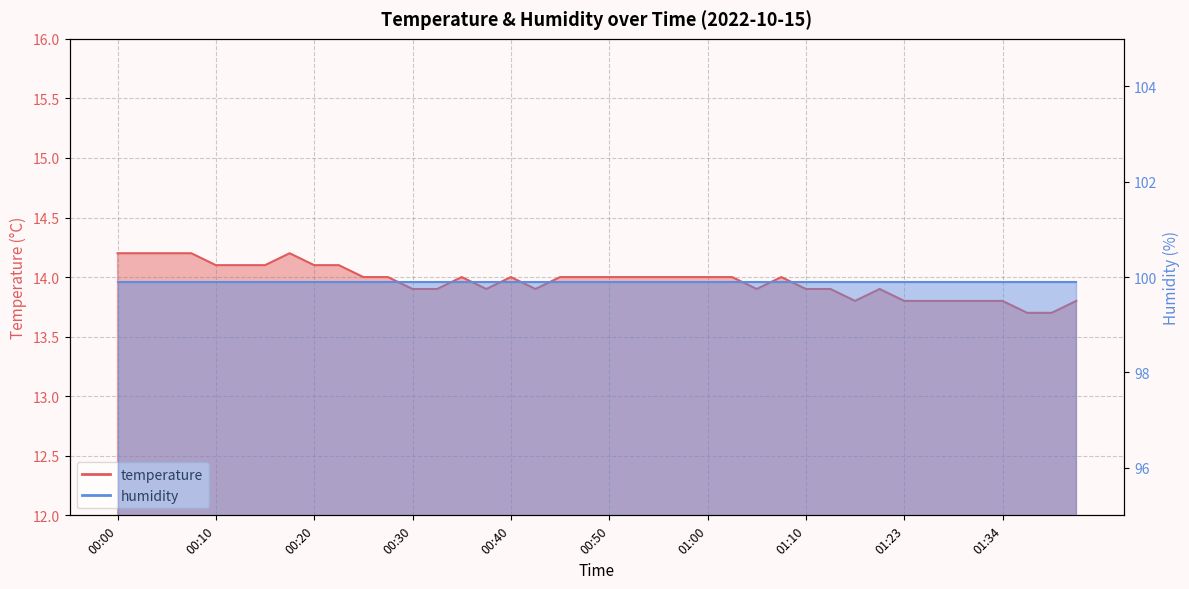

Where is the first local minimum?

00:37